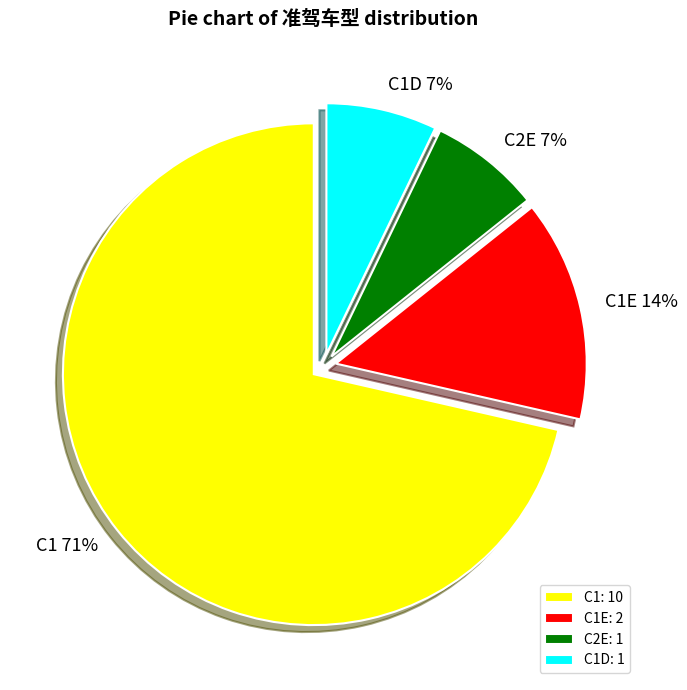

Does C1 represent more than half of the total?

Yes